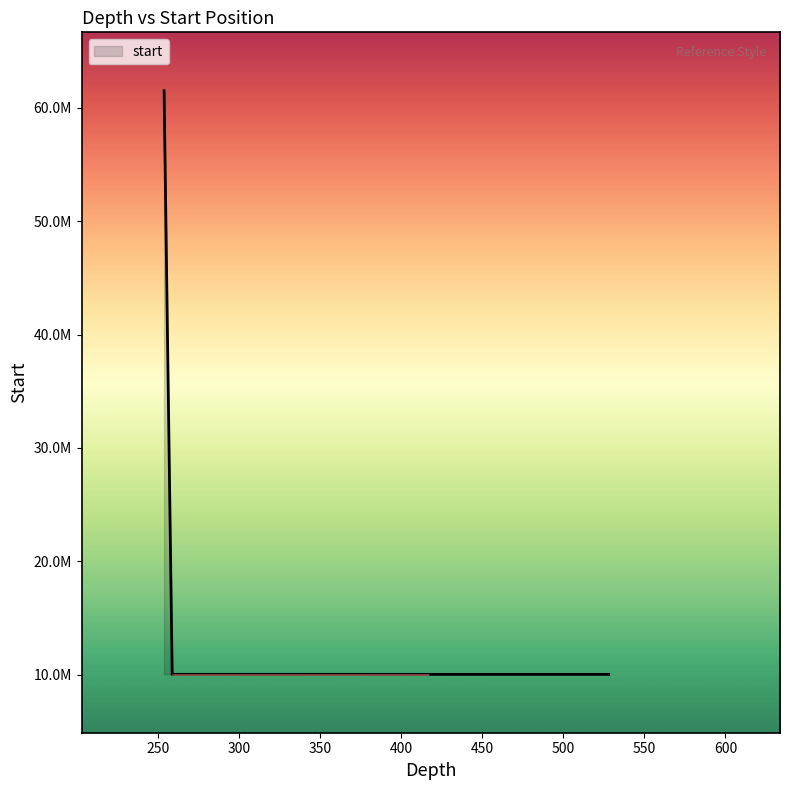

Is this an area chart (filled region under the line)?

Yes